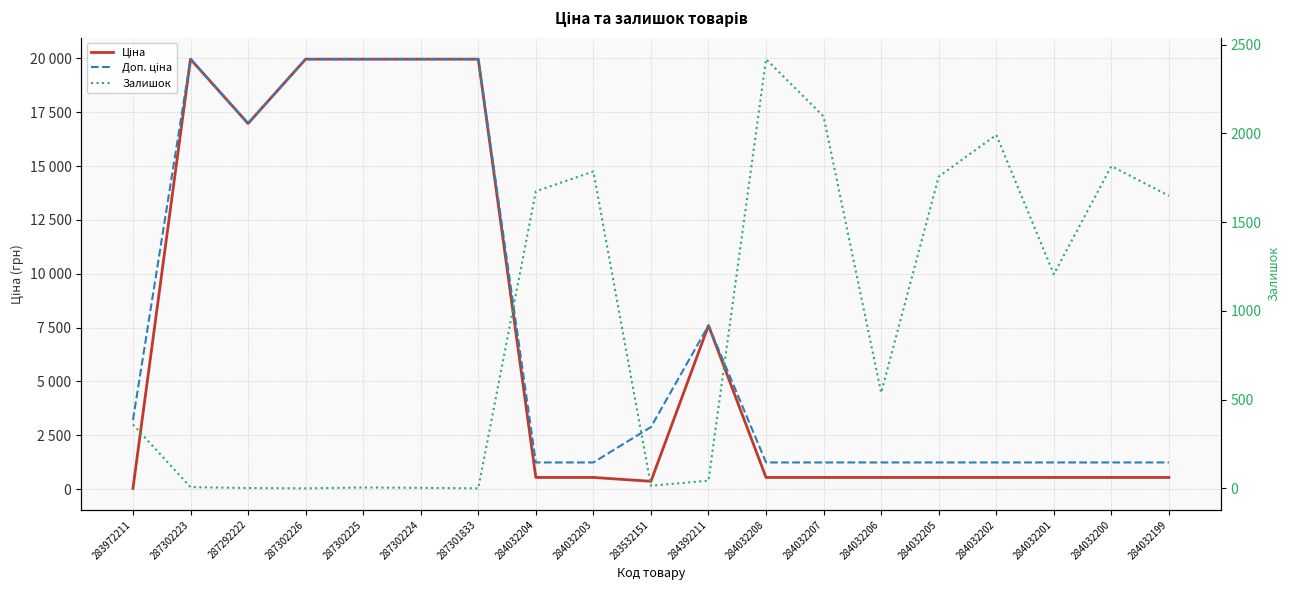

True or false: Ціна has a value of 539.0 at 284032206.

True